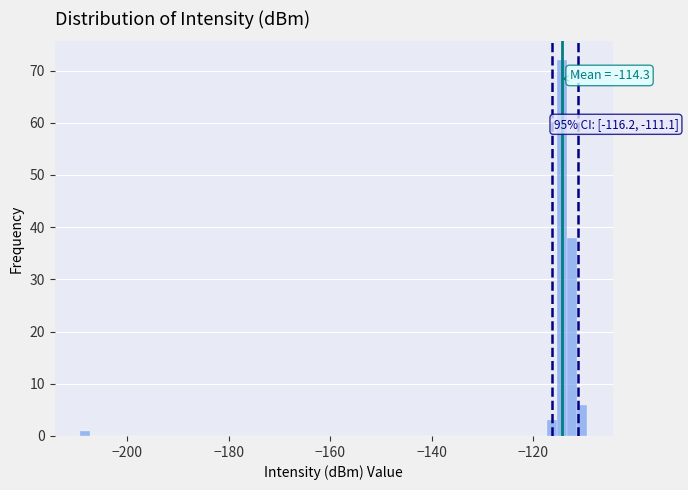

Around what value on the x-axis is the tallest bar? Give the approximate position of its centre, as read against the axis.

-114